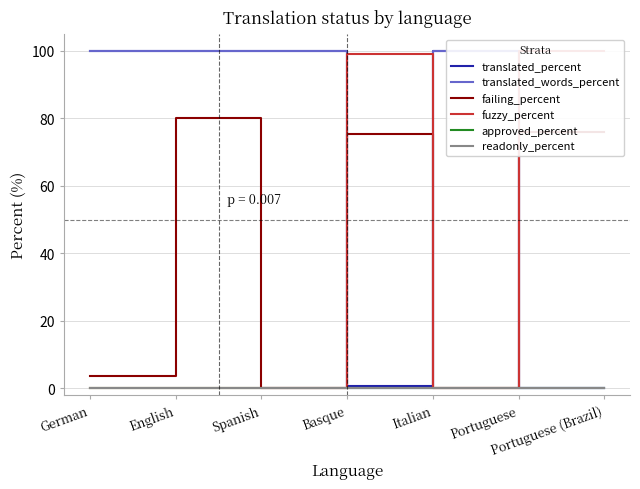

At how many categories does at least one series exceed 77?

7